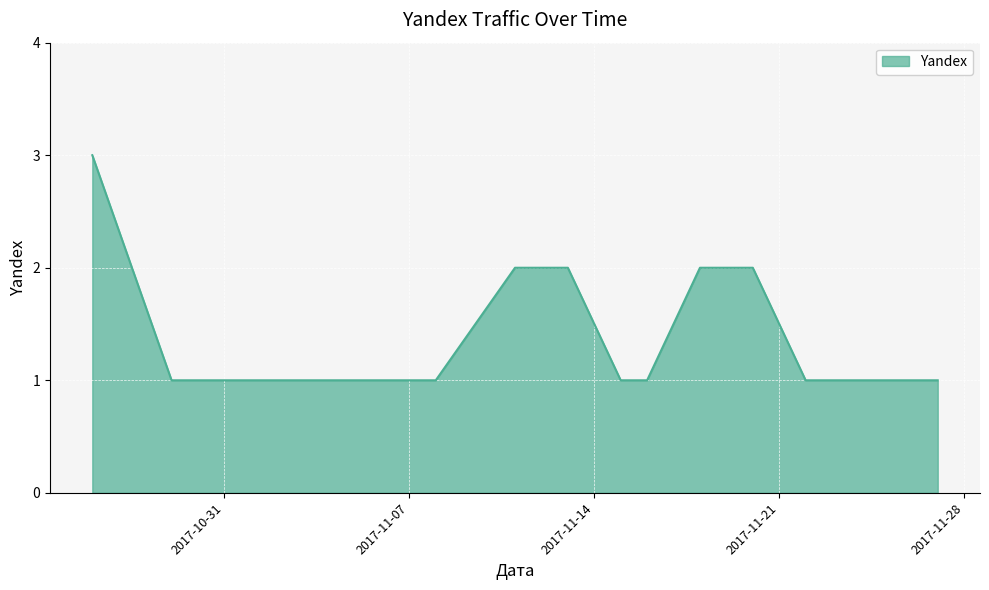

What is the maximum value shown in the chart?

3